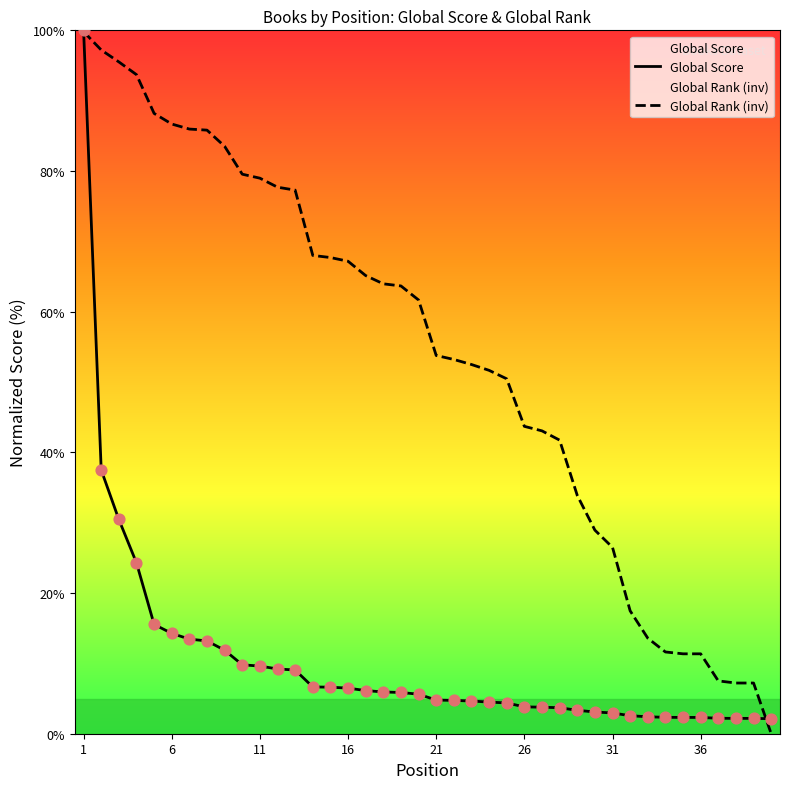

At how many categories does at least one series exceed 64?

17